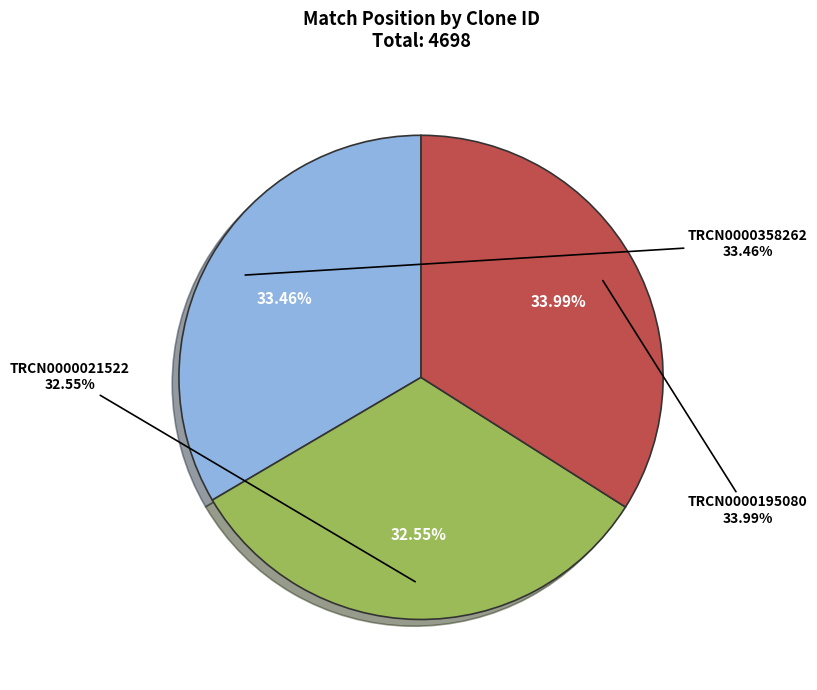

Combined, what portion of the pie is TRCN0000358262 and TRCN0000195080?

67.5%